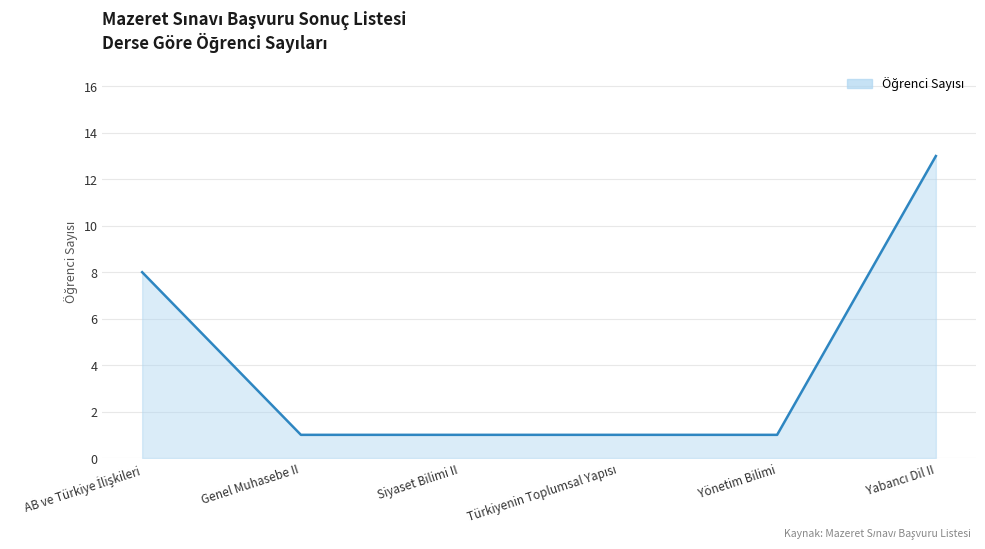

What is the greatest value displayed?

13